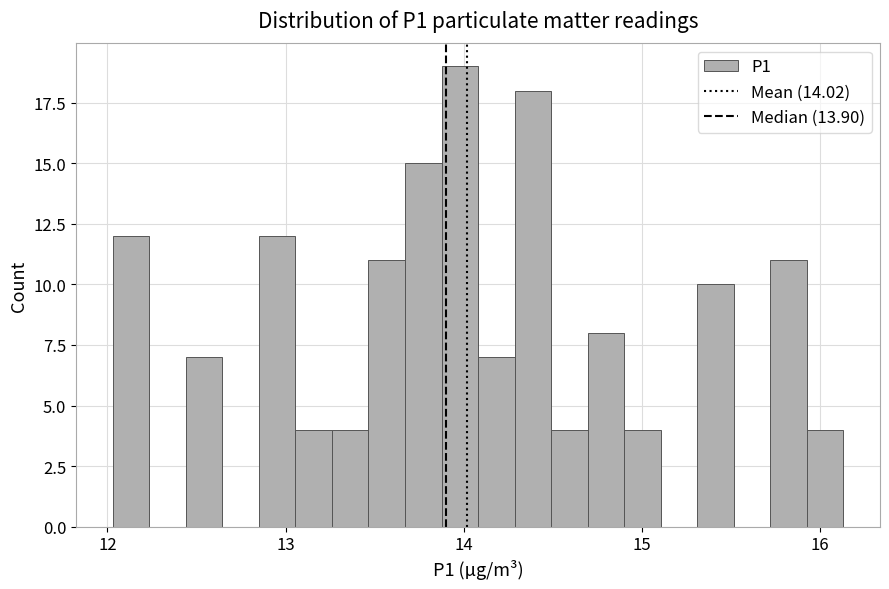

Around what value on the x-axis is the tallest bar? Give the approximate position of its centre, as read against the axis.

14.0